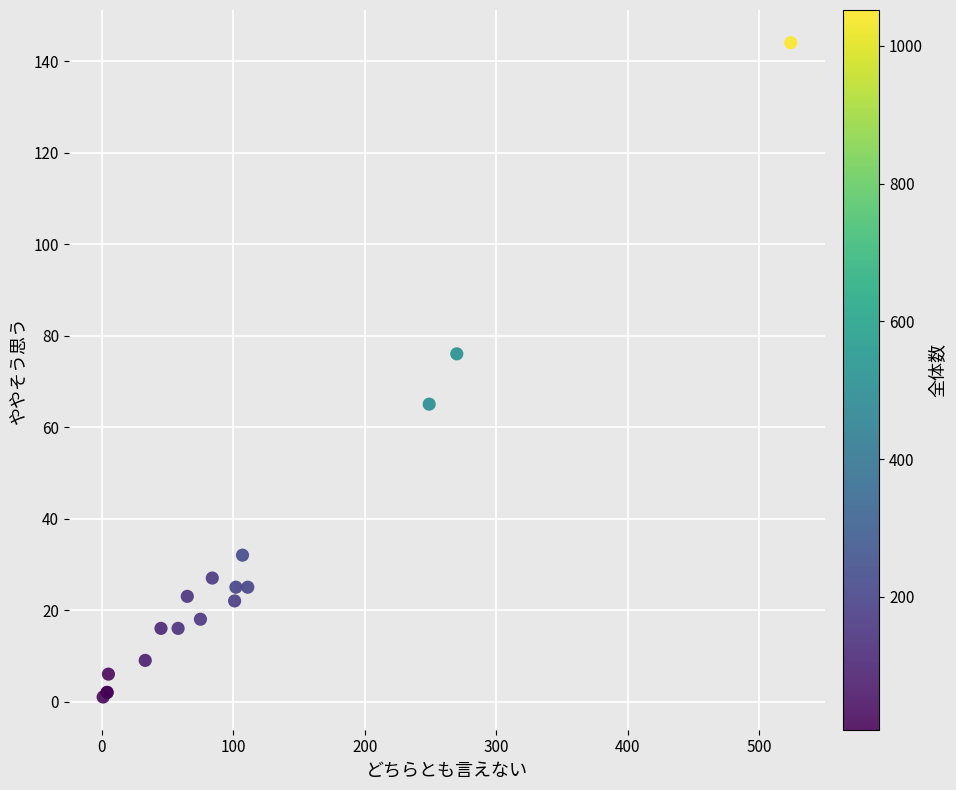

What Y value in the scatter plot is closest to 72?

76